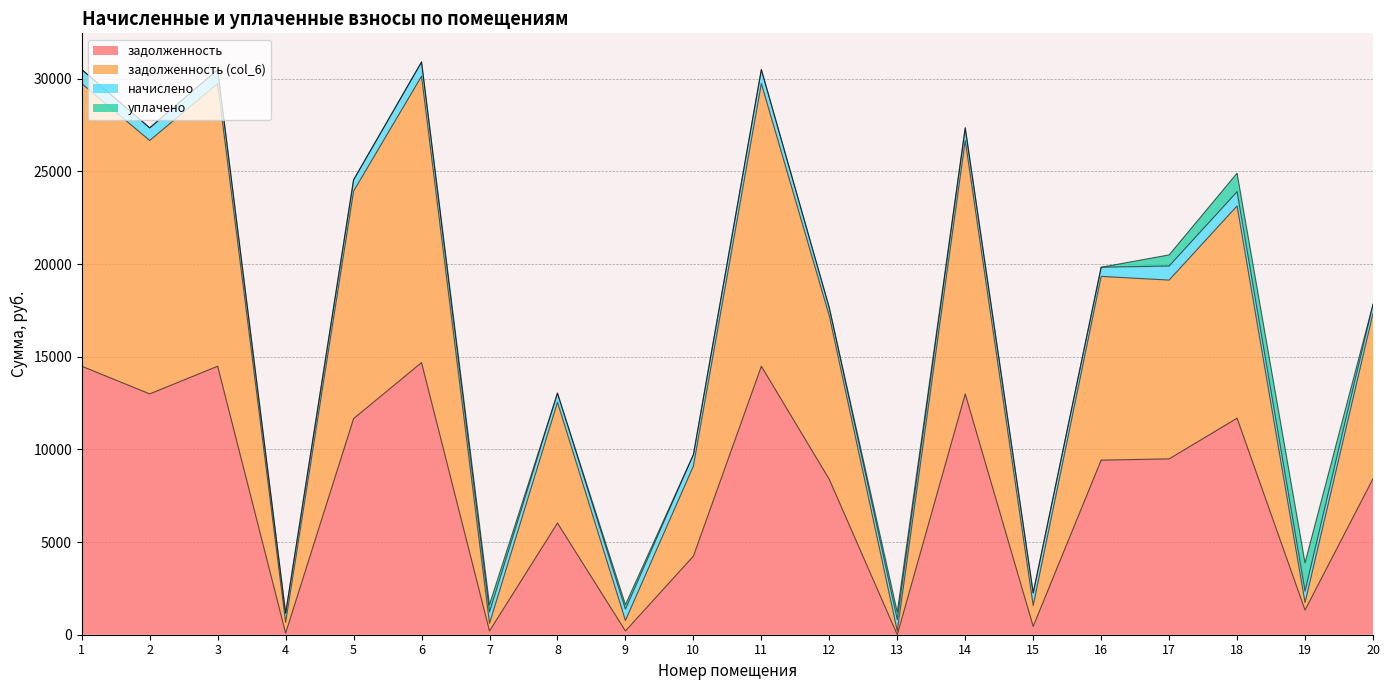

Count the number of categories in the chart.

20